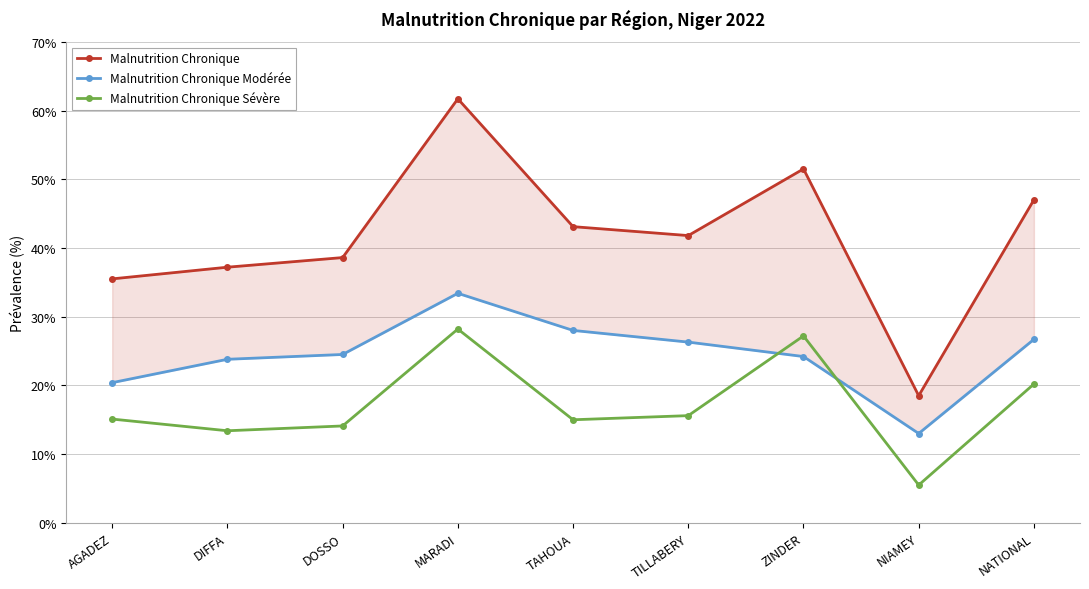

How many interior local peaks does the Malnutrition Chronique Sévère series have?

2